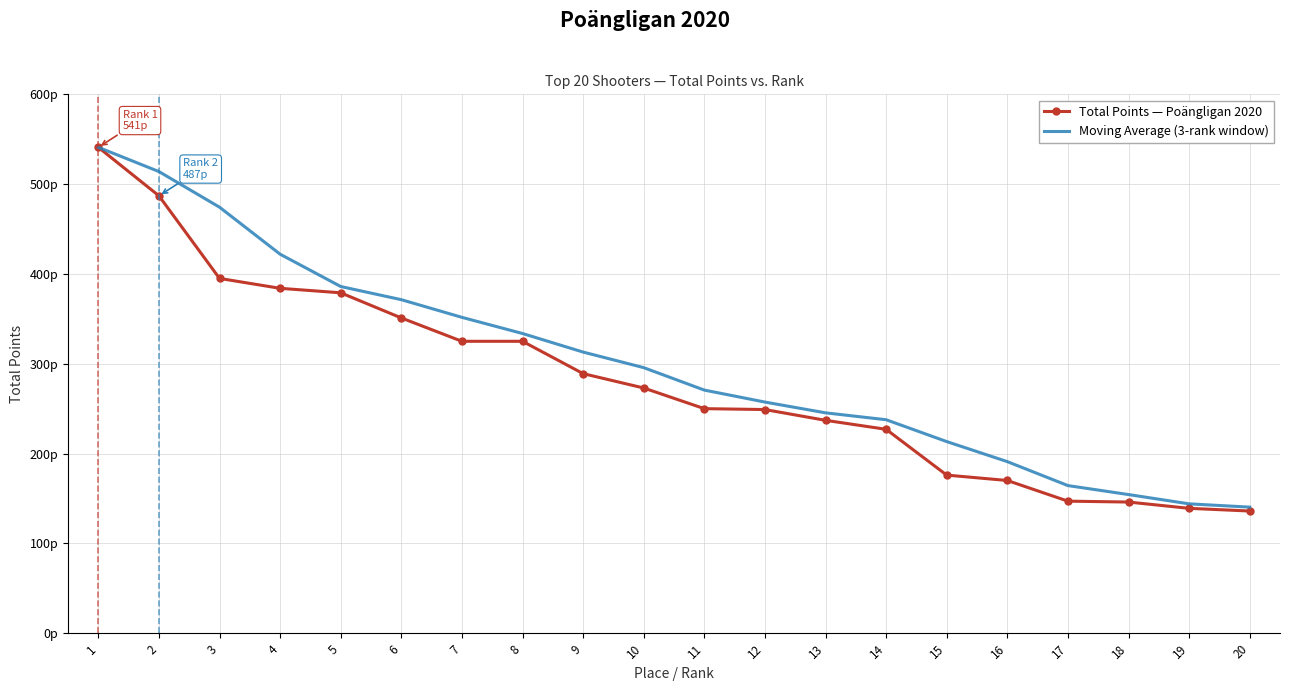

Rank the series at 13 from lowest to highest value.

Total Points — Poängligan 2020, Moving Average (3-rank window)